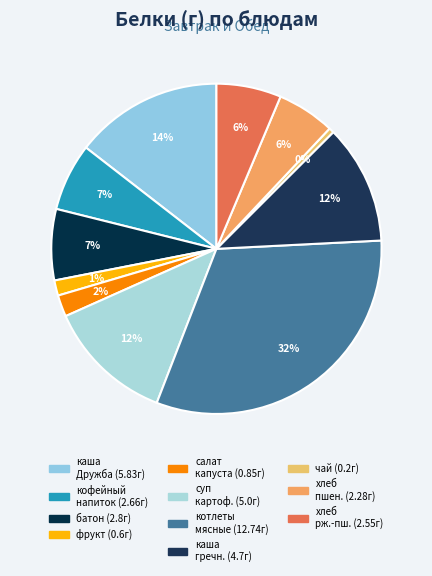

How many segments does this pie chart have?

11